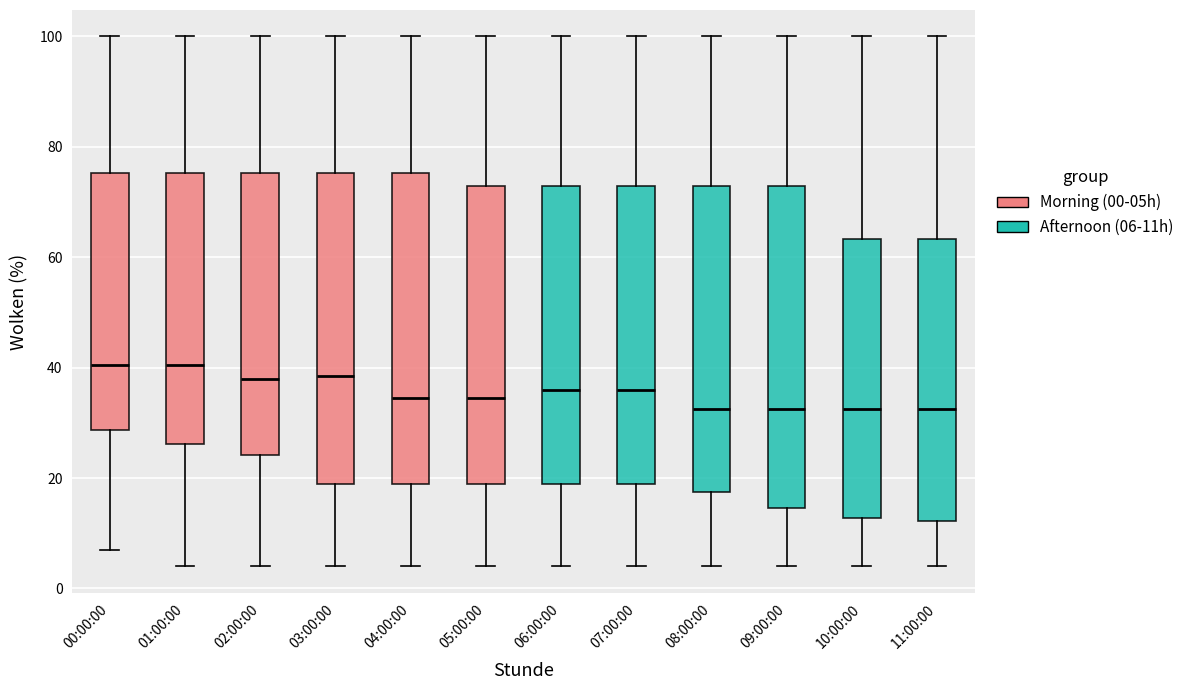

Where does the upper whisker of the box for 10:00:00 end on the y-axis? The values are not printed on the chart, so give them approximately, as read against the axis.

100